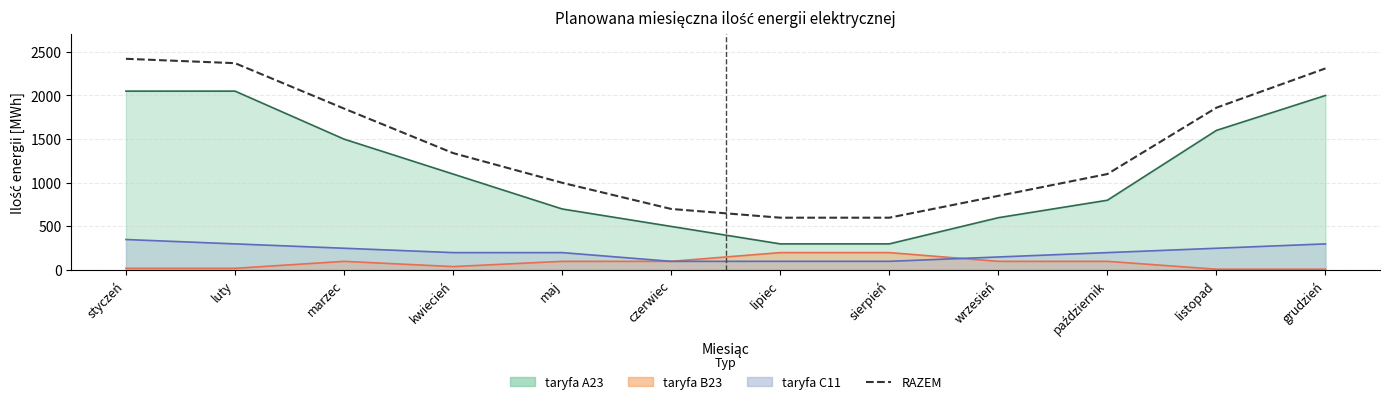

List the labels in order of value, largest first.

styczeń, luty, grudzień, listopad, marzec, kwiecień, październik, maj, wrzesień, czerwiec, lipiec, sierpień